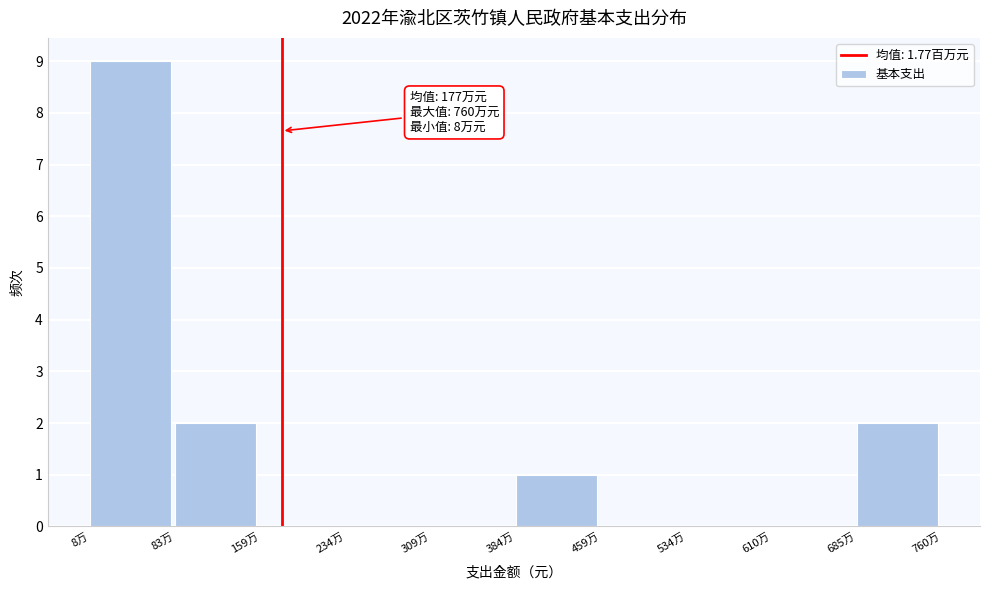

Reading left to right, transcribe all the data shown in this chart.

8万=9	83万=2	159万=0	234万=0	309万=0	384万=1	459万=0	534万=0	610万=0	685万=2